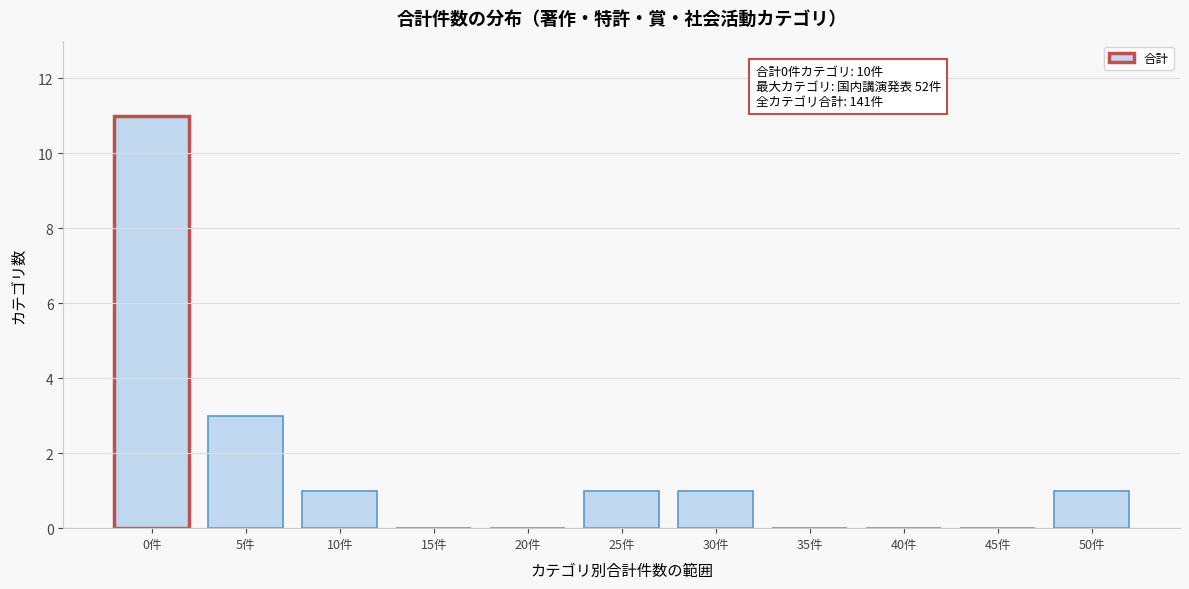

Reading left to right, transcribe all the data shown in this chart.

0件=11	5件=3	10件=1	15件=0	20件=0	25件=1	30件=1	35件=0	40件=0	45件=0	50件=1